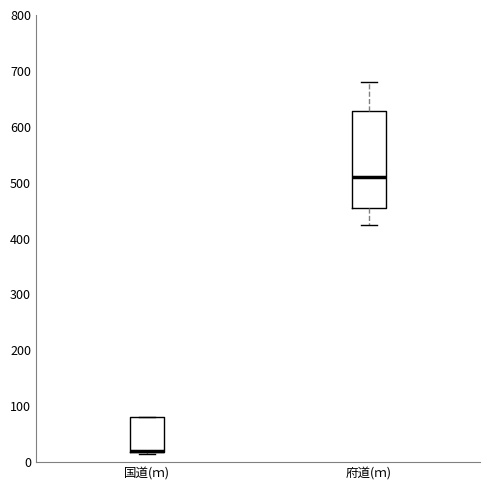

Reading left to right, transcribe this box plot: for each box, give where its median line is, the range the box spans, and where its two whiskers end, as read against the y-axis. The values are not printed on the chart, so give them approximately, as read against the axis.

国道(ｍ): median 20 (drawn on the box's lower edge), box 20 to 80, whiskers 10 to 80
府道(ｍ): median 510, box 450 to 630, whiskers 420 to 680